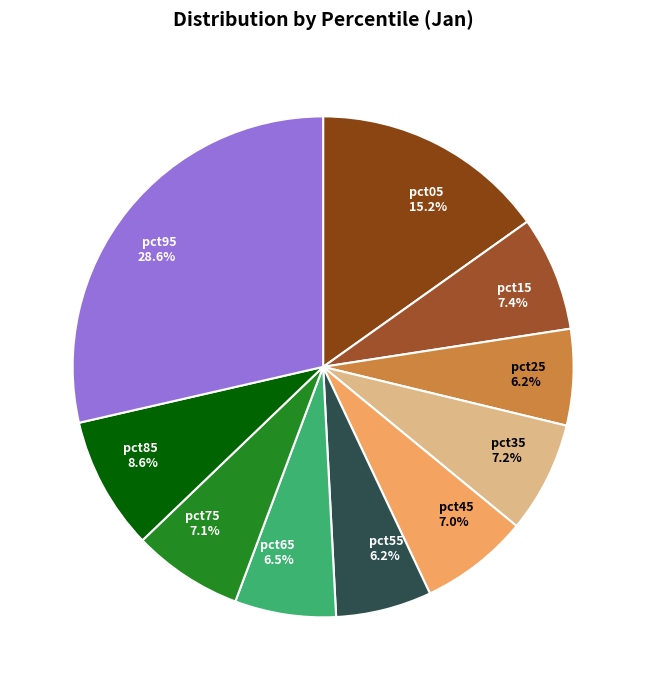

How many slices are in this pie chart?

10